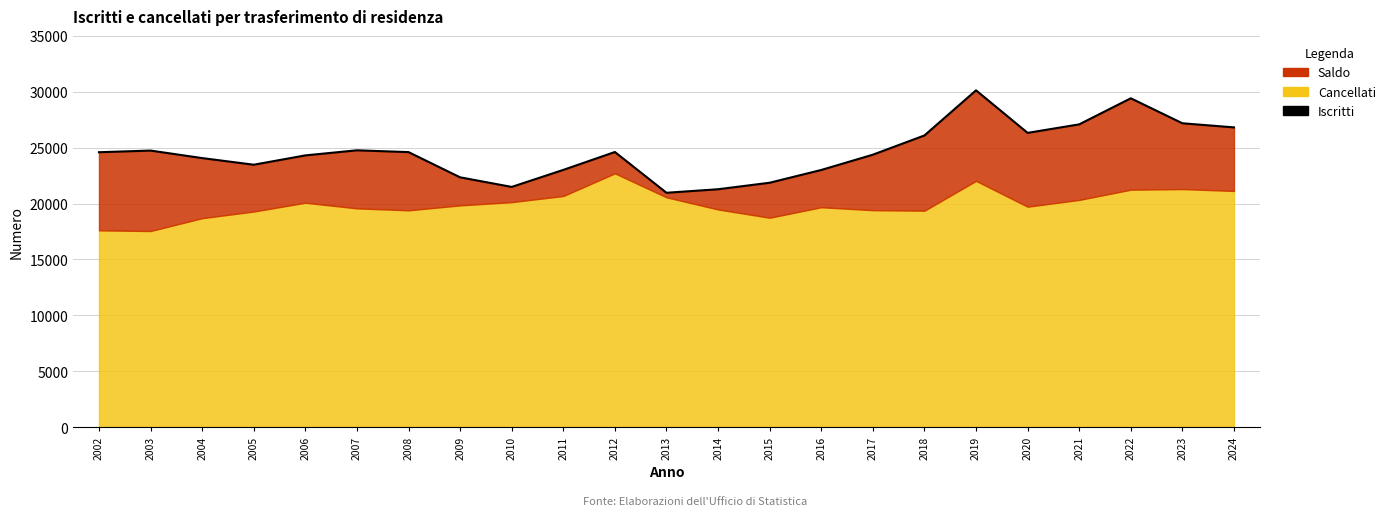

Where is the data nearest to the value 25545?

2018